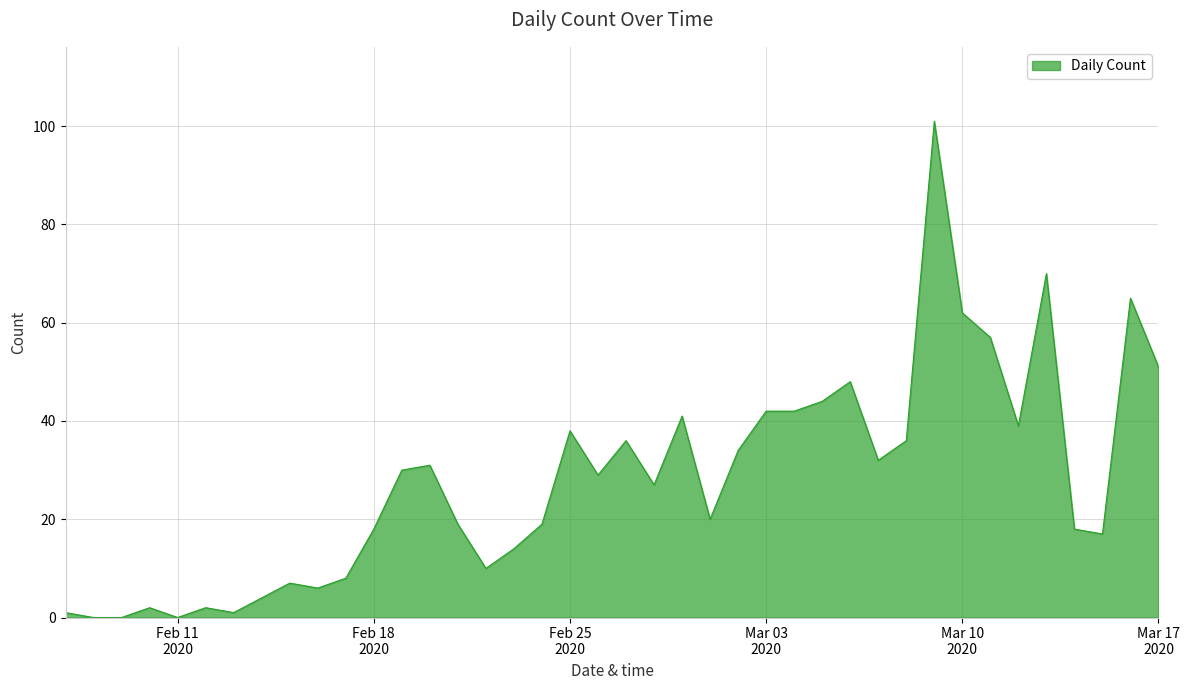

What is the maximum value shown in the chart?

101